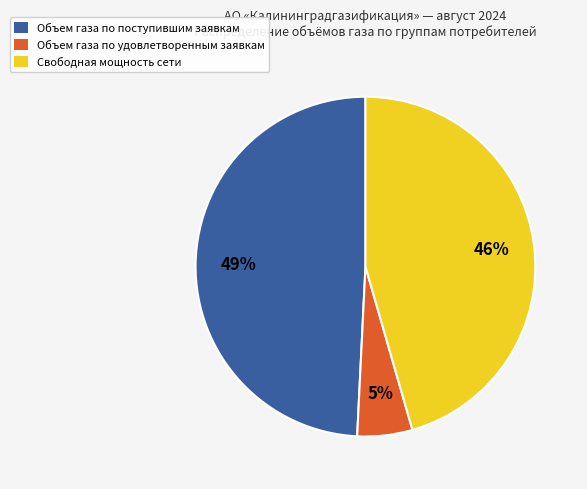

To the nearest percent, what is the difference between the largest and smallest slice percentages?

44%